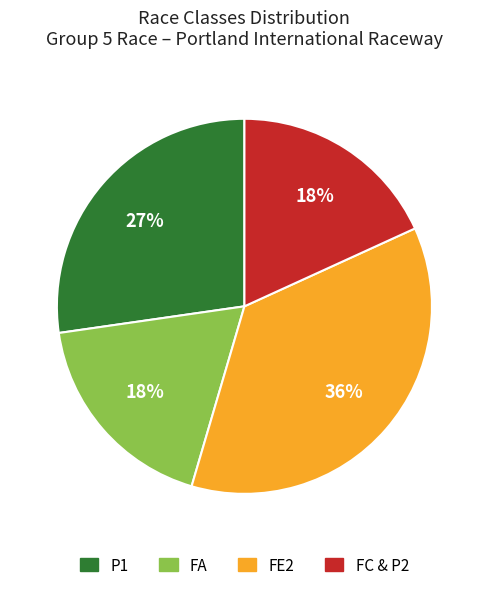

Which slice is the largest?

FE2